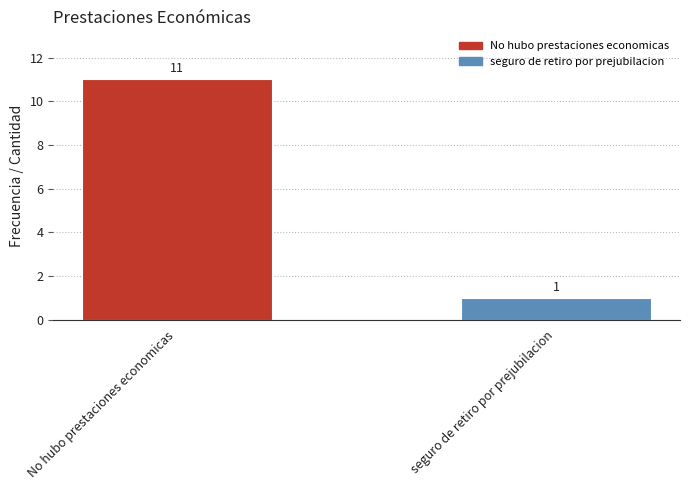

What is the value of the 1st bar from the left?

11